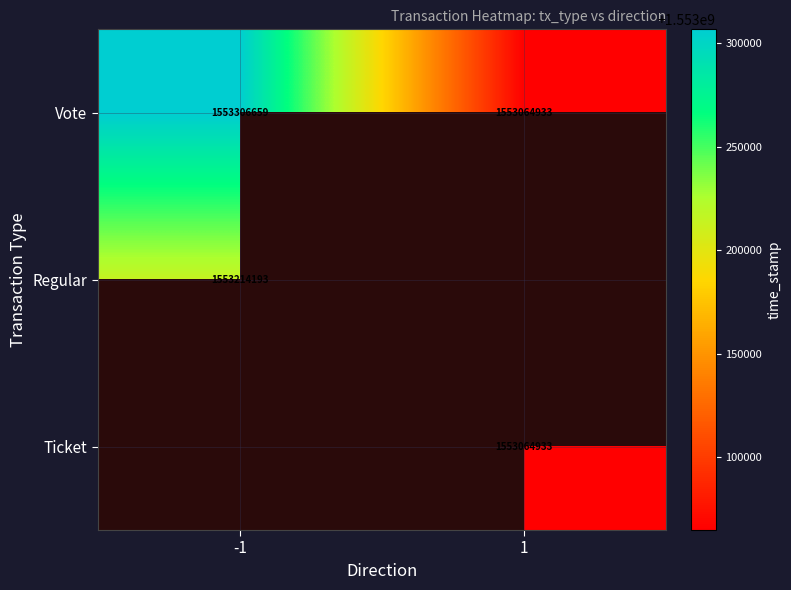

What is the approximate value of Vote at 1, to the nearest 10?

1553064930